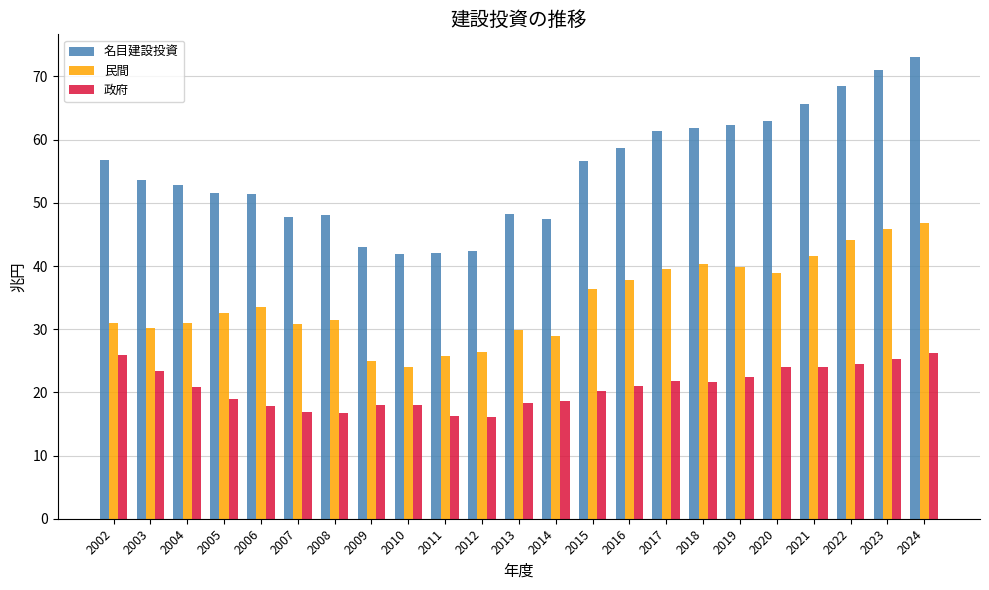

How many groups of bars are there?

23